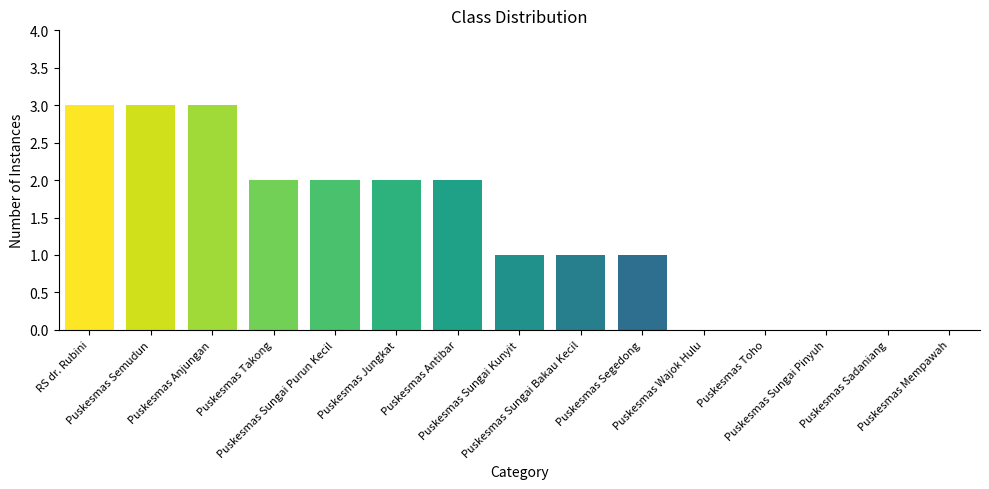

What is the greatest value displayed?

3